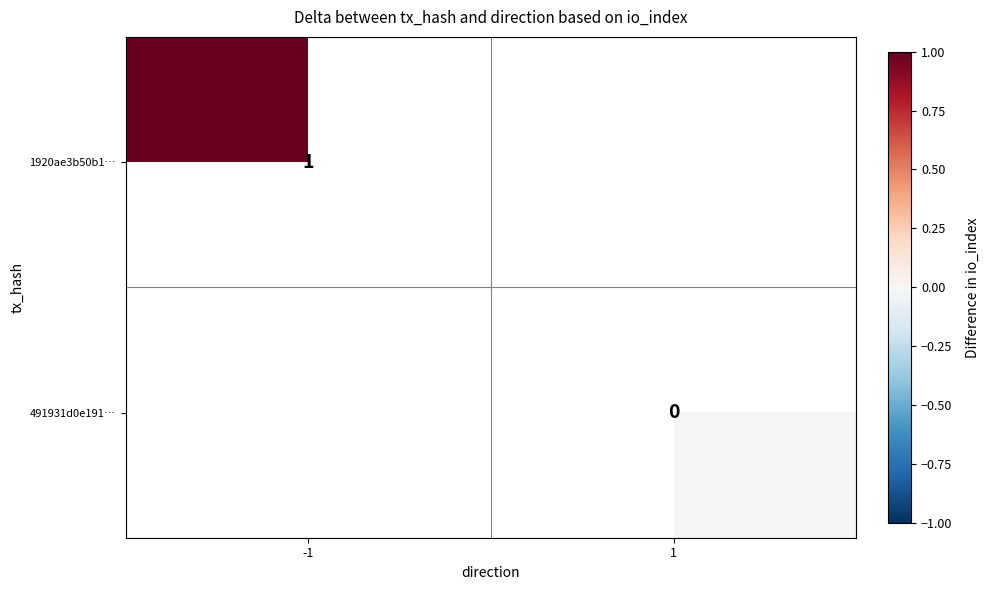

The value of 1920ae3b50b1… at -1 is 1. True or false?

True